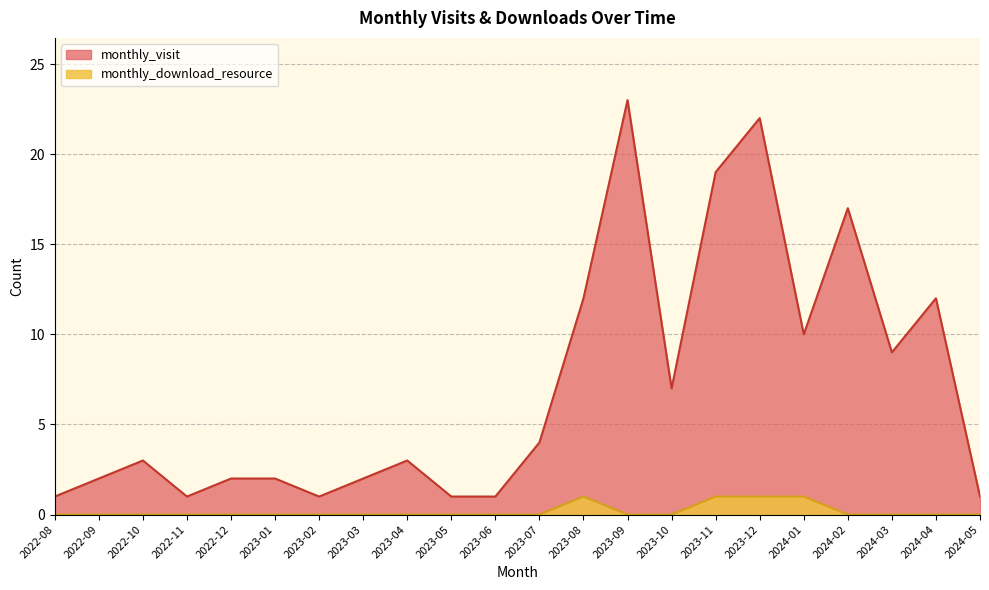

The monthly_visit series shows 1 at 2022-11. True or false?

False